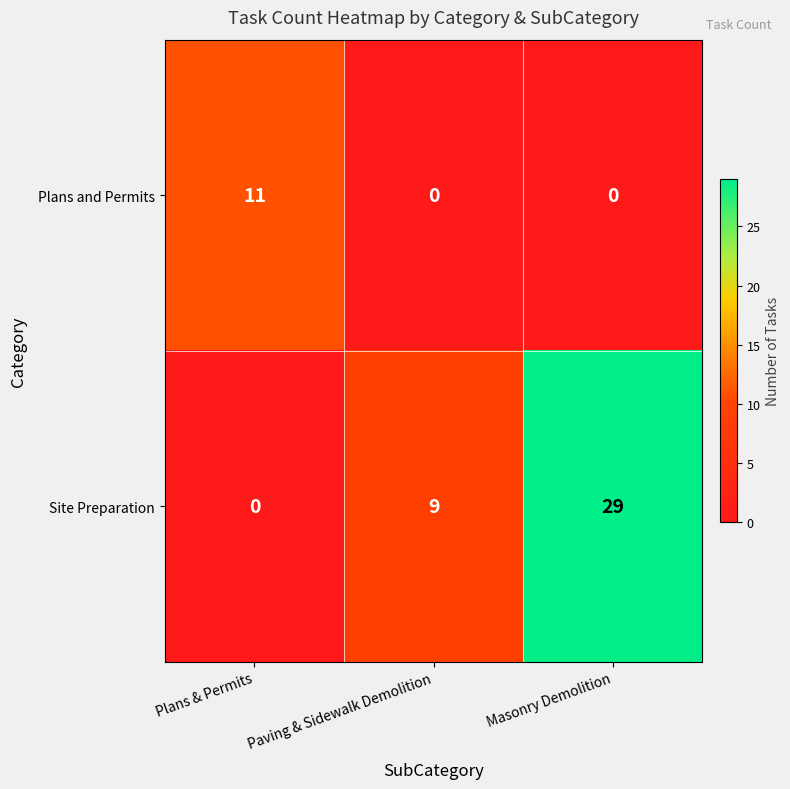

What is the spread (max minus min) of values at Masonry Demolition?

29